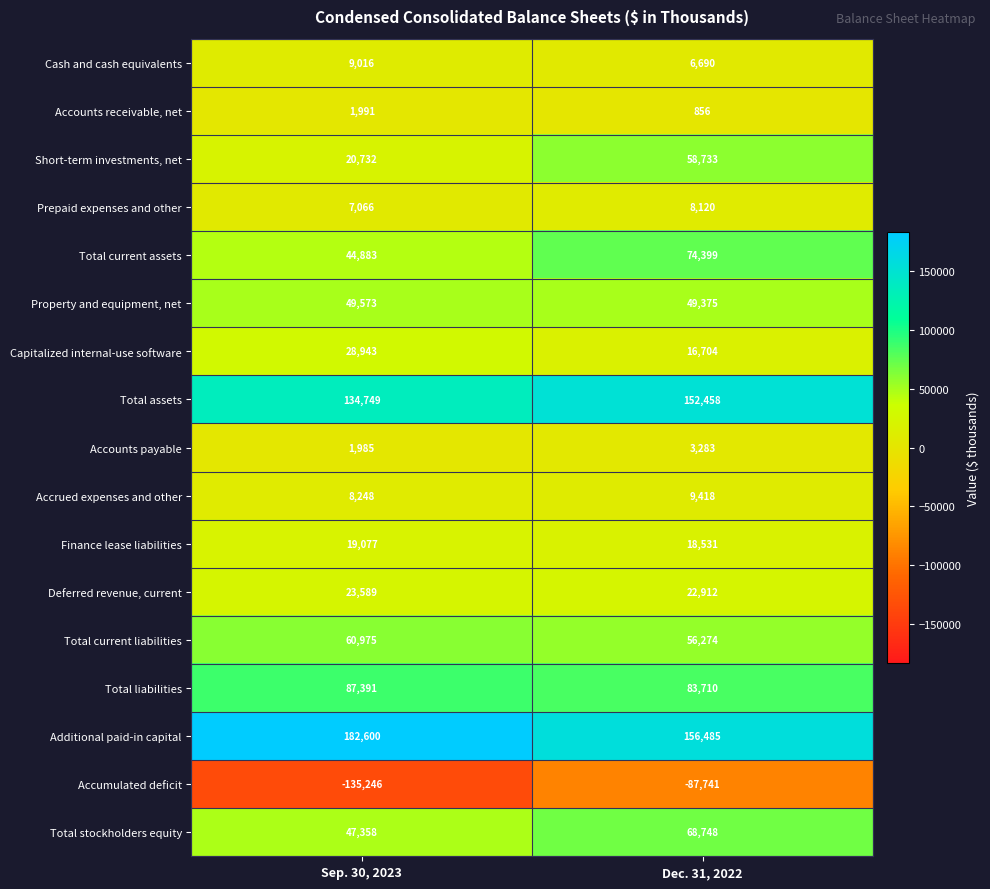

Where is Accounts receivable, net nearest to the value 1423?

Dec. 31, 2022